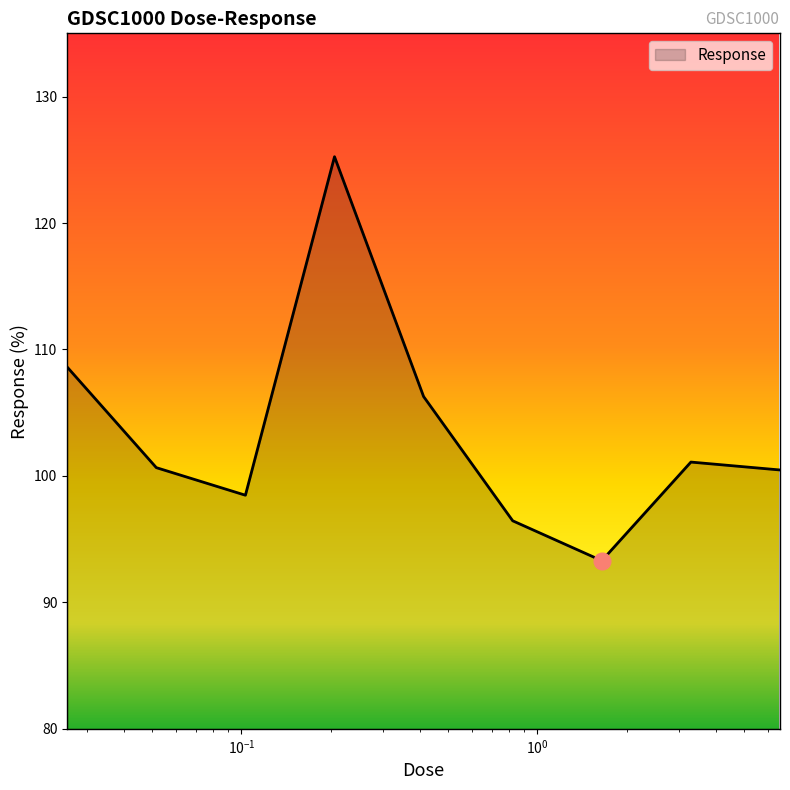

What is the smallest value displayed?

93.3